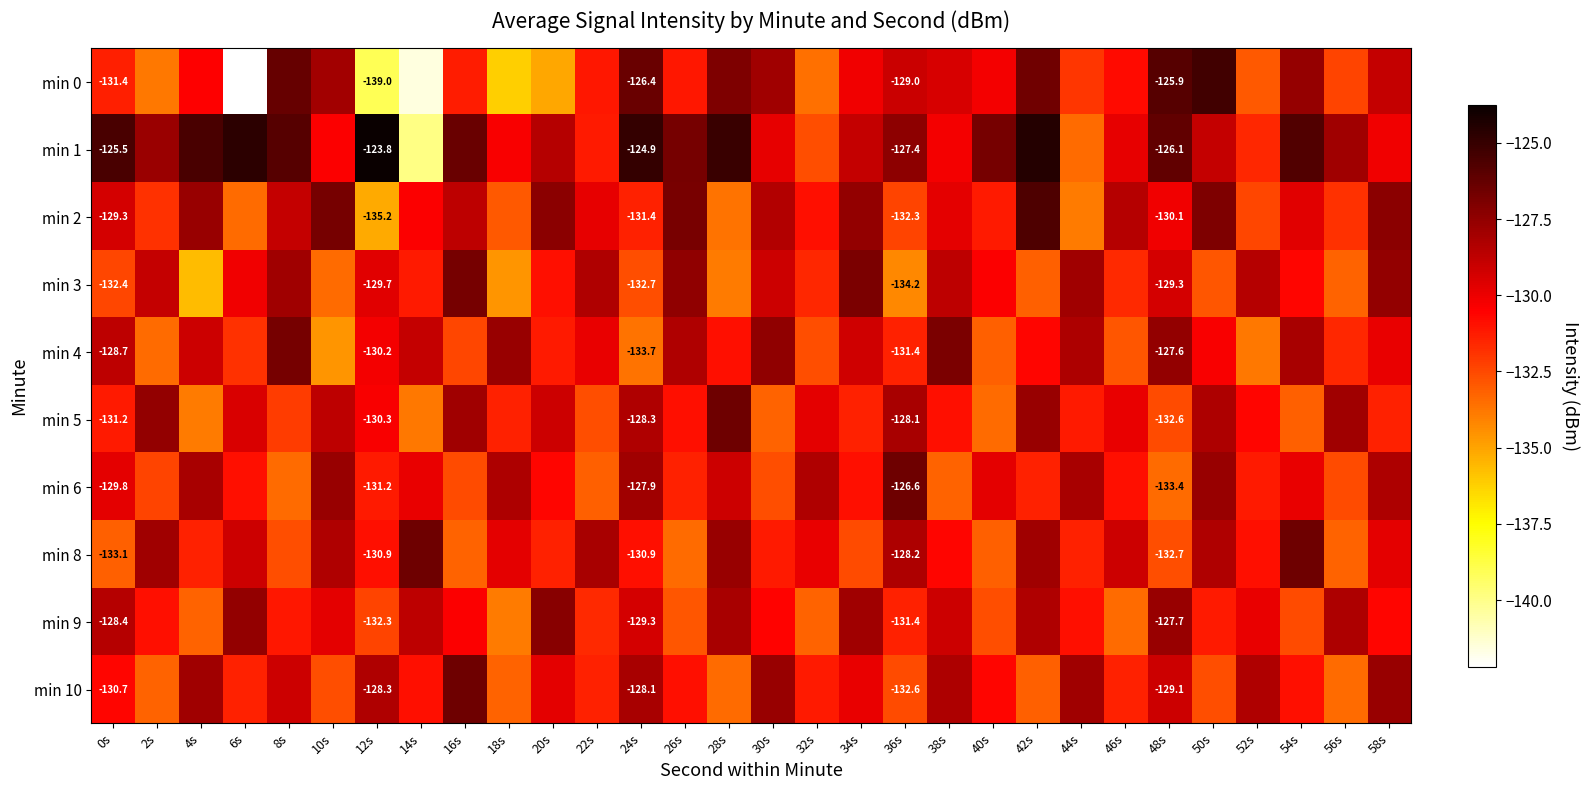

Is the value of min 1 at 2s greater than the value of min 3 at 24s?

Yes